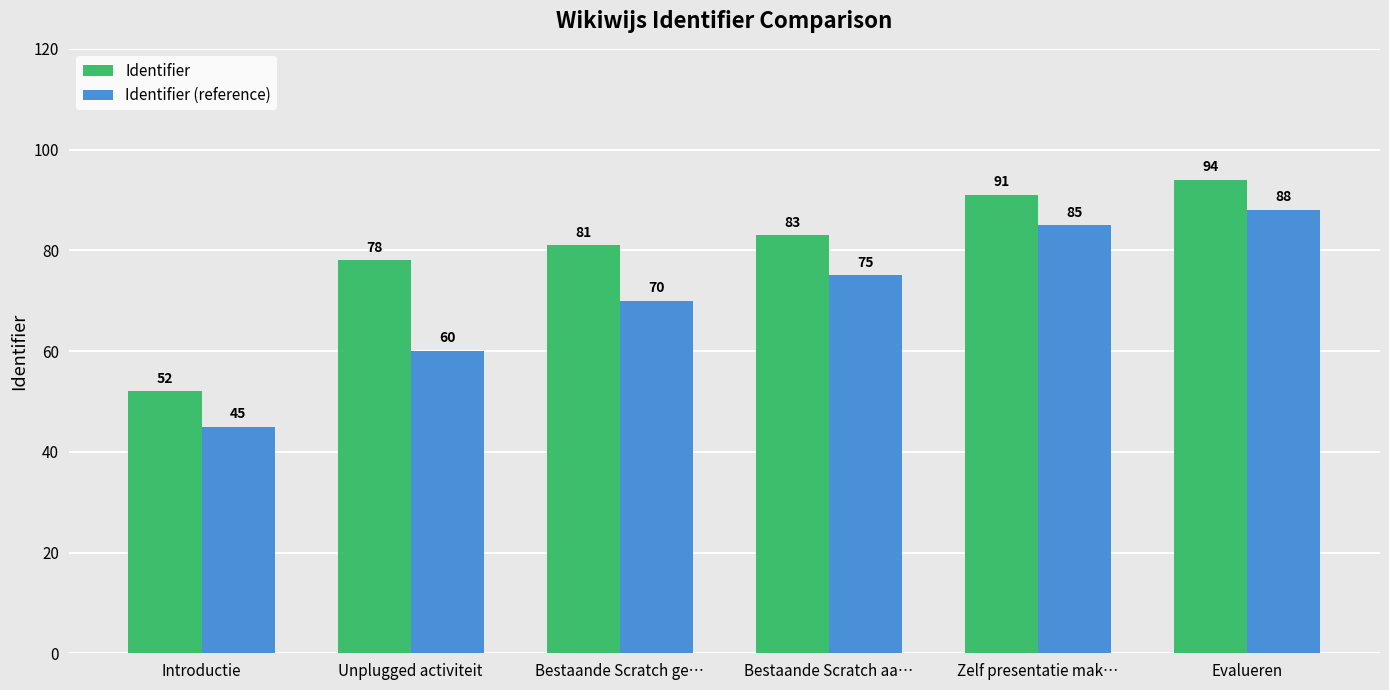

List the labels in order of Identifier (reference) value, smallest first.

Introductie, Unplugged activiteit, Bestaande Scratch ge…, Bestaande Scratch aa…, Zelf presentatie mak…, Evalueren